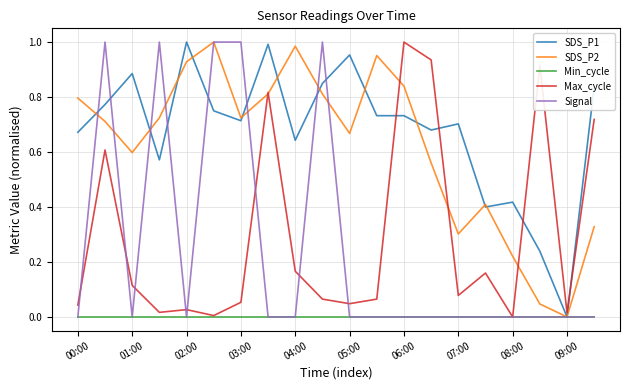

True or false: SDS_P1 and Max_cycle cross at least once.

True